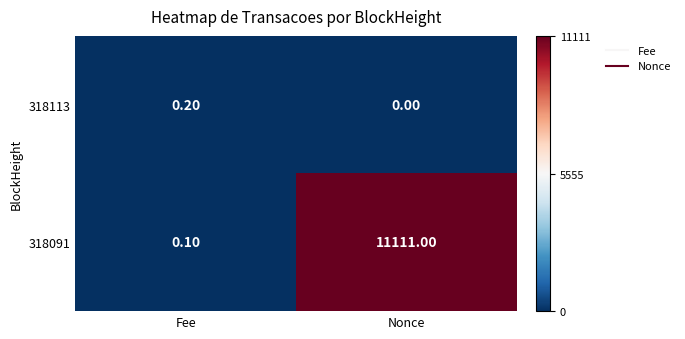

How many values in the 318091 series are below 11111?

1